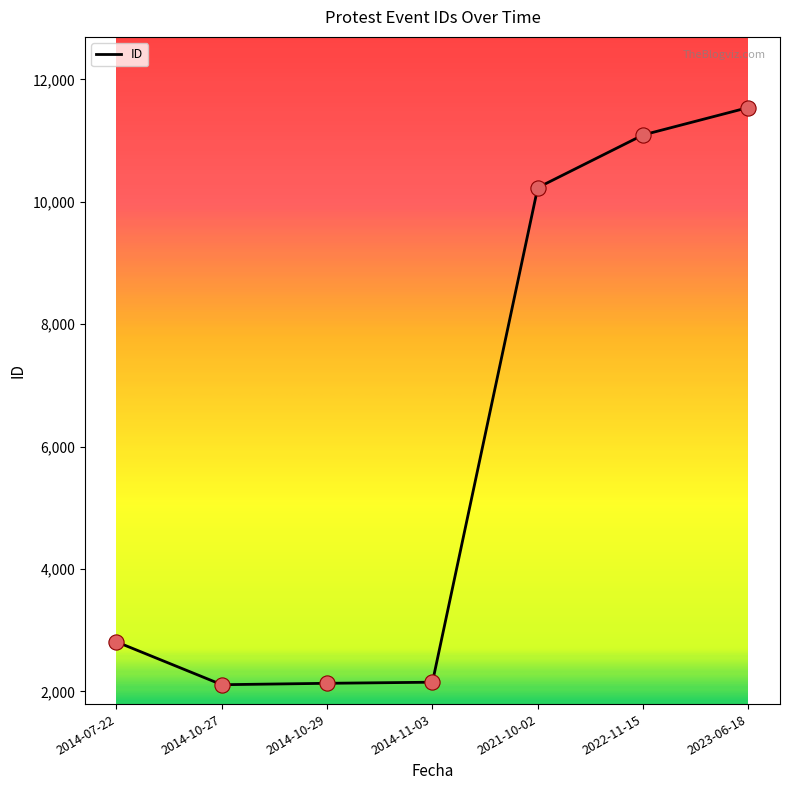

What is the change in value from 2021-10-02 to 2023-06-18?

+1309